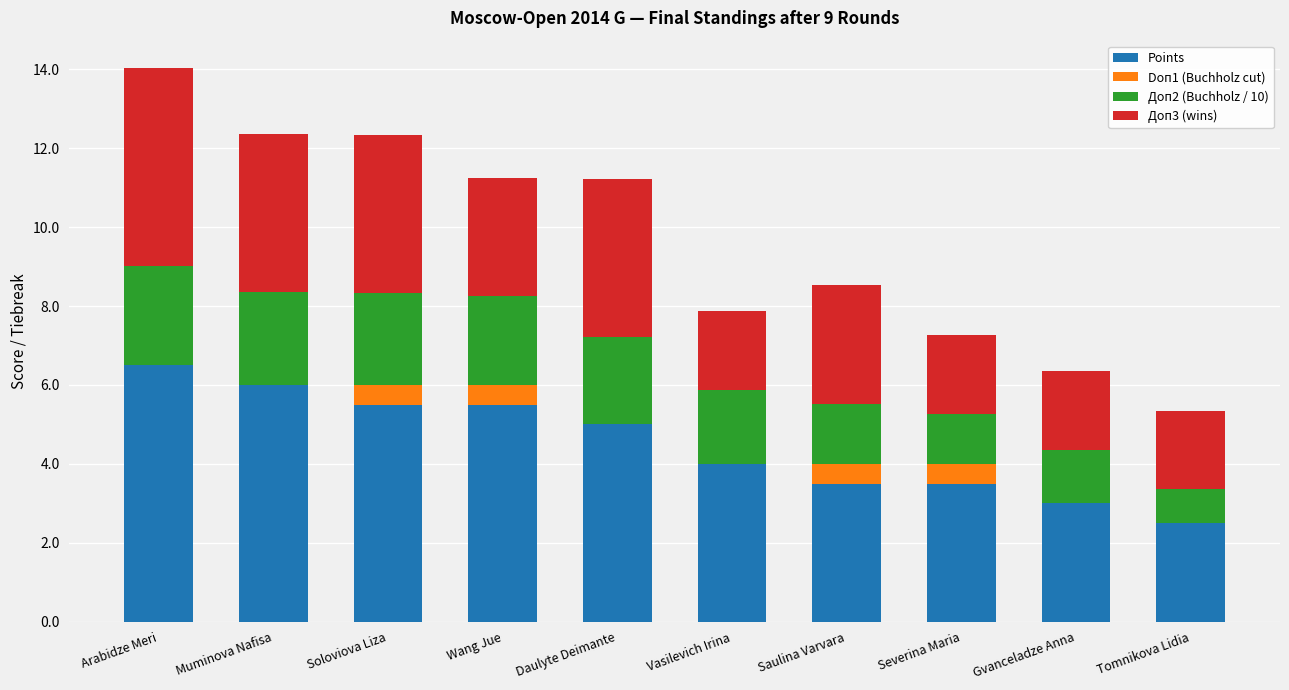

What is the approximate value of Points at Soloviova Liza?

5.5